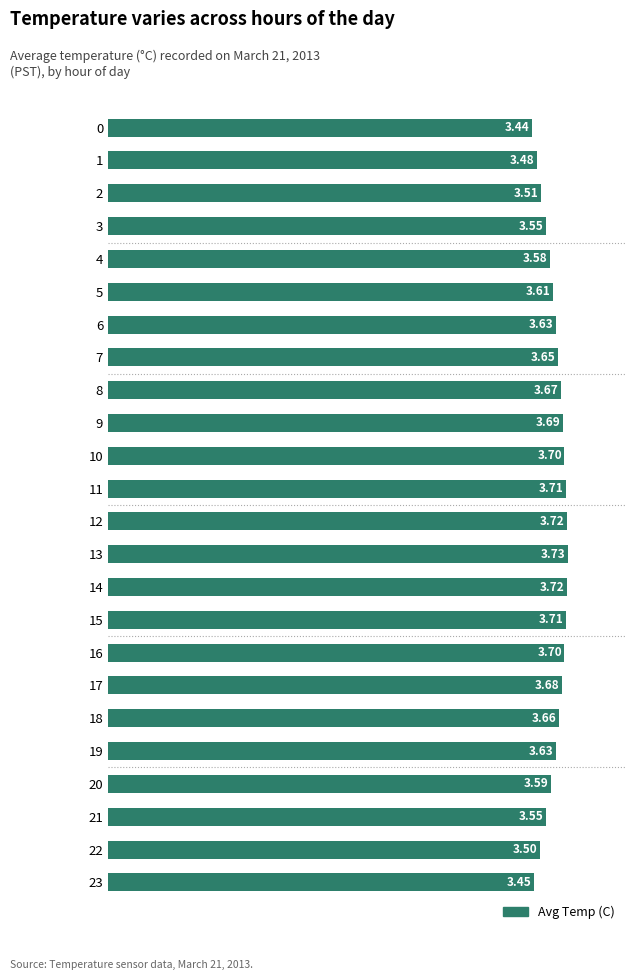

Approximately how many times larger is the value at 16 compared to 11?

1.0